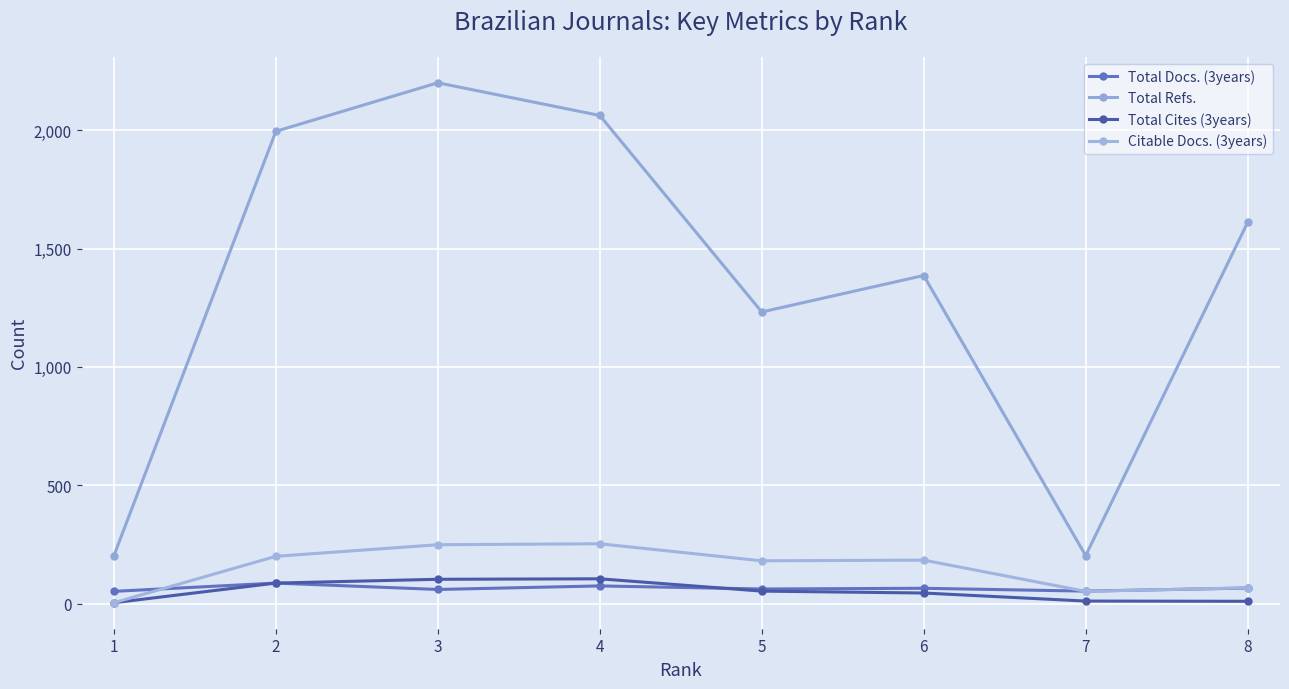

How many series are shown in this chart?

4